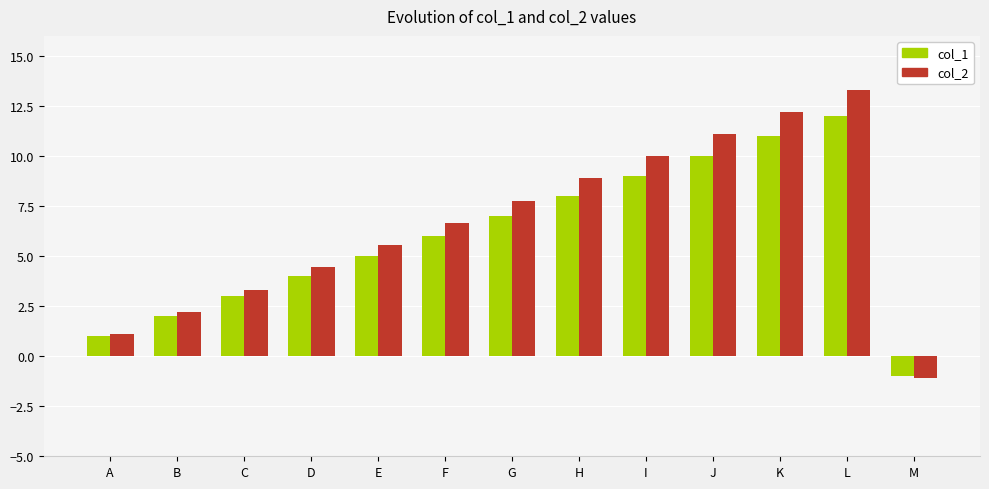

Which series has the widest spread of values?

col_2